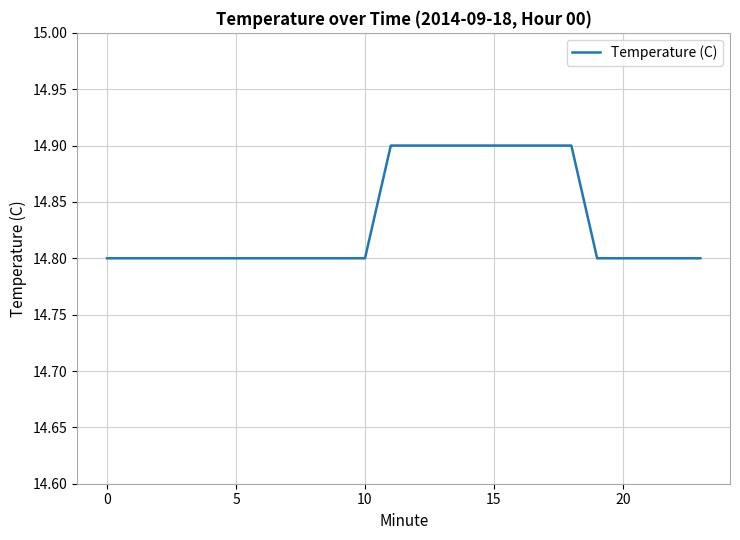

Reading right to left, extract all data points from this chart.

14.8	14.8	14.8	14.8	14.8	14.9	14.9	14.9	14.9	14.9	14.9	14.9	14.9	14.8	14.8	14.8	14.8	14.8	14.8	14.8	14.8	14.8	14.8	14.8